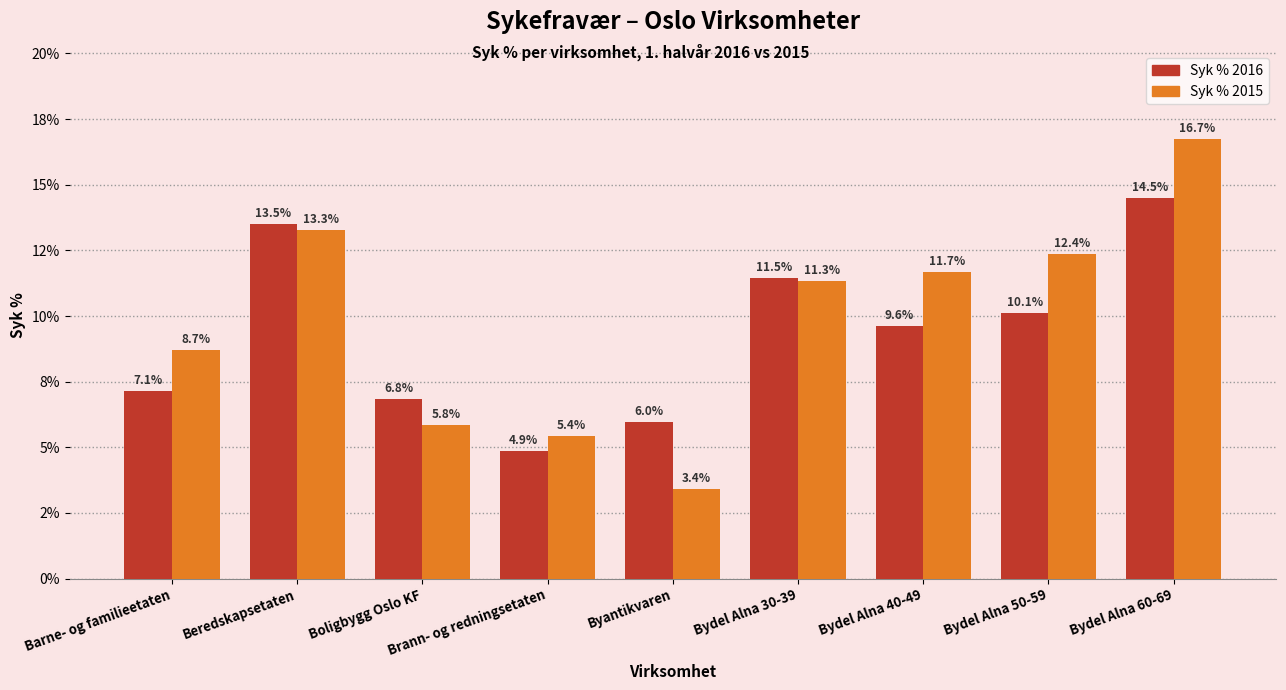

What is the sum of all Syk % 2016 values?

84.0